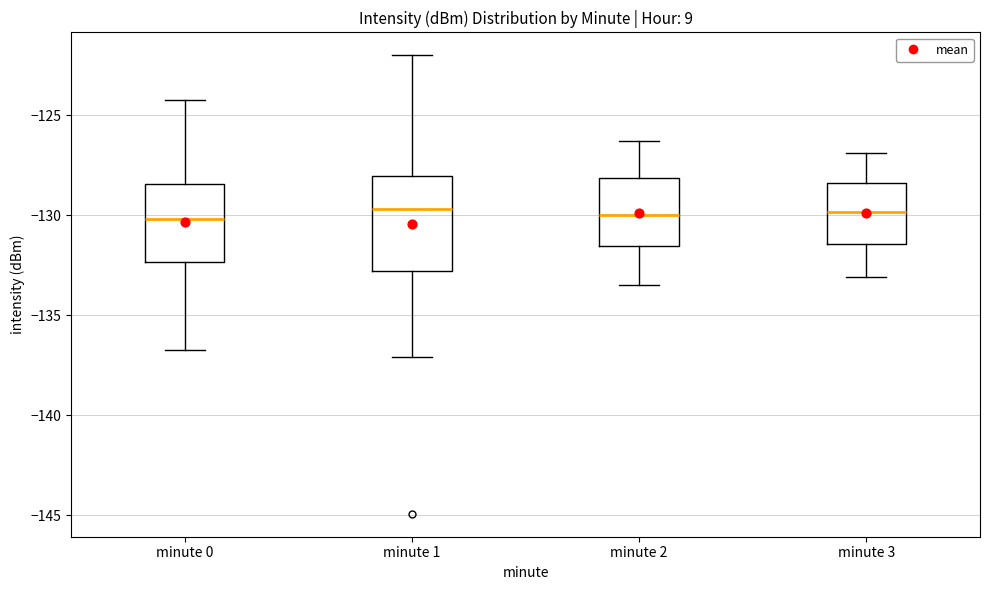

Reading left to right, transcribe this box plot: for each box, give where its median line is, the range the box spans, and where its two whiskers end, as read against the y-axis. The values are not printed on the chart, so give them approximately, as read against the axis.

minute 0: median -130.0, box -132.5 to -128.5, whiskers -136.5 to -124.5
minute 1: median -129.5, box -133.0 to -128.0, whiskers -137.0 to -122.0
minute 2: median -130.0, box -131.5 to -128.0, whiskers -133.5 to -126.5
minute 3: median -130.0, box -131.5 to -128.5, whiskers -133.0 to -127.0